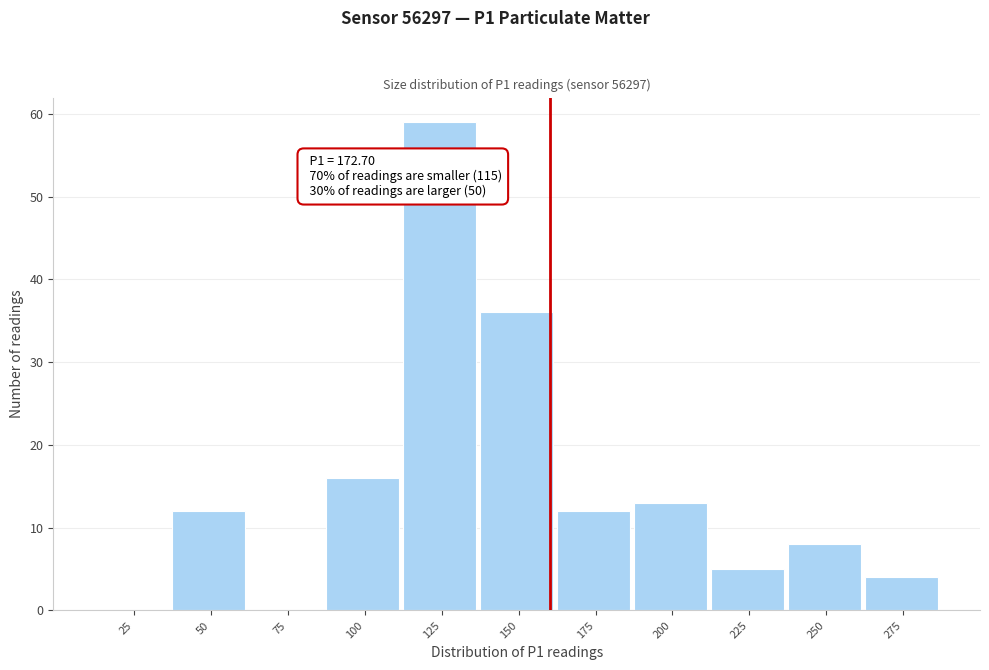

Reading left to right, extract all data points from this chart.

25=0	50=12	75=0	100=16	125=59	150=36	175=12	200=13	225=5	250=8	275=4